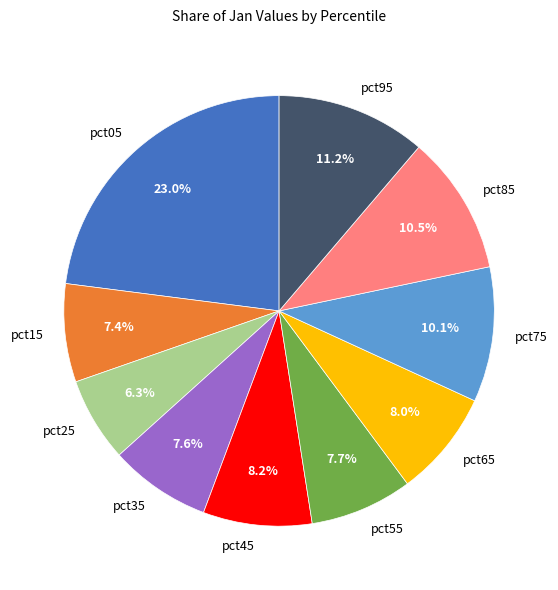

To the nearest percent, what portion does pct35 represent?

8%